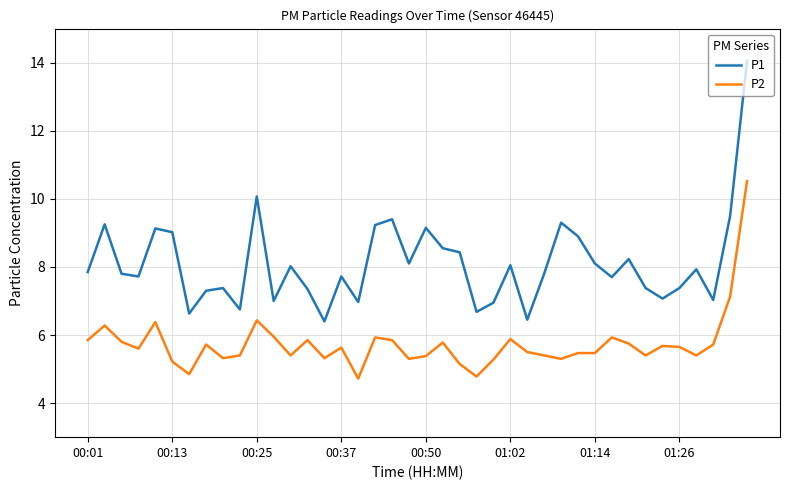

In P1, how many points are lower than both neighbors (excluding endpoints)?

12